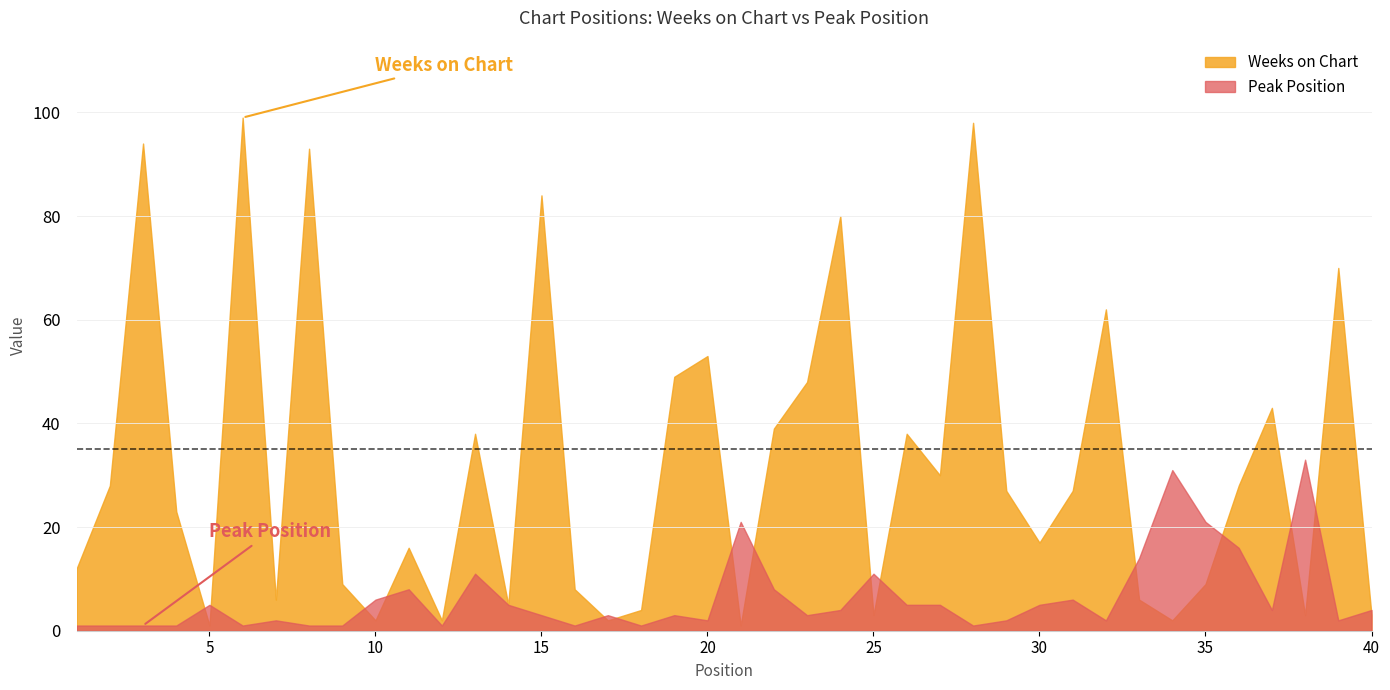

What is the maximum value shown in the chart?

99